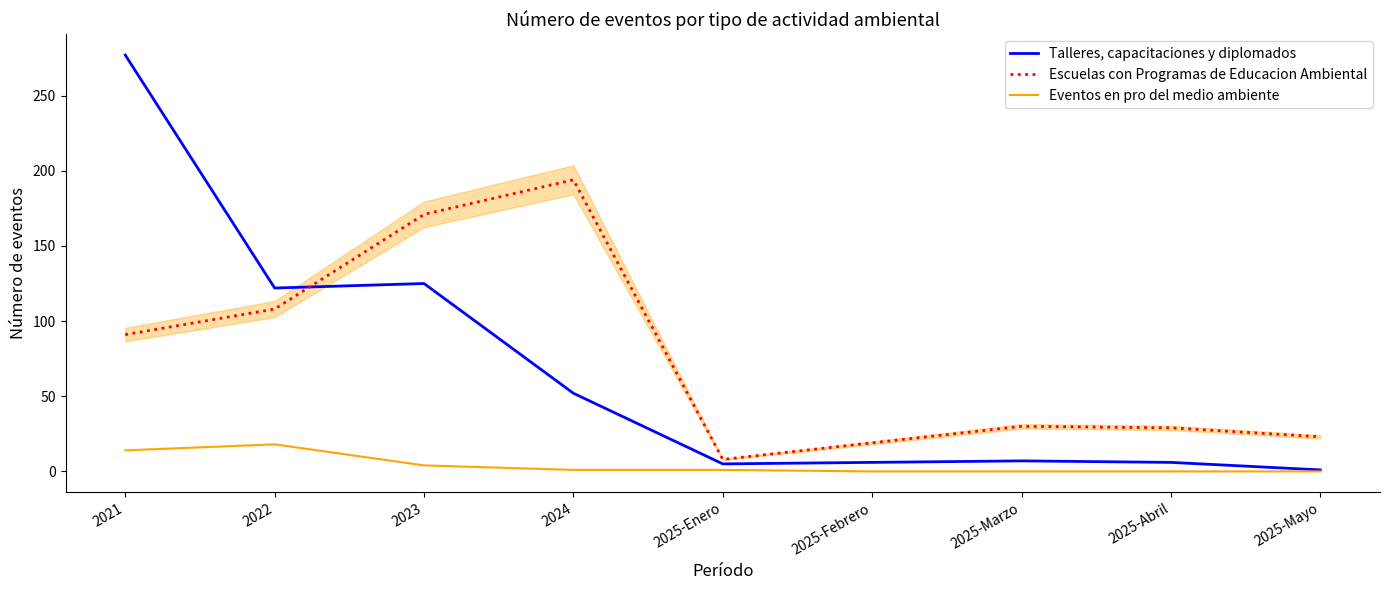

Is this an area chart (filled region under the line)?

No